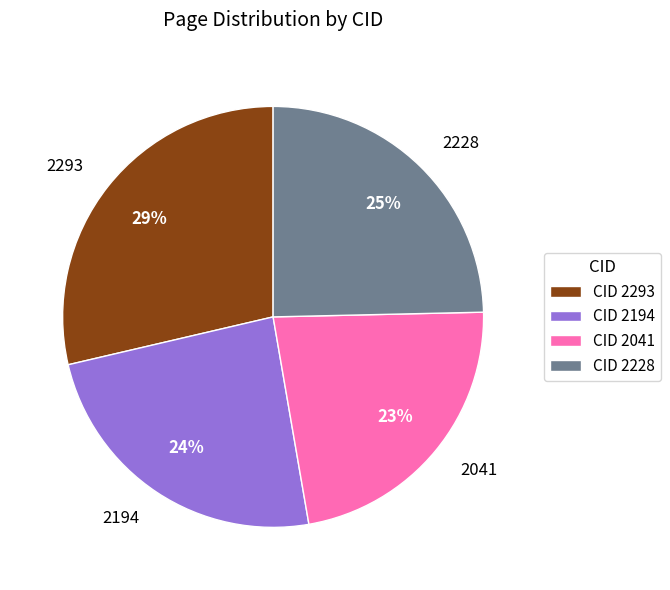

Between CID 2041 and CID 2293, which is larger?

CID 2293